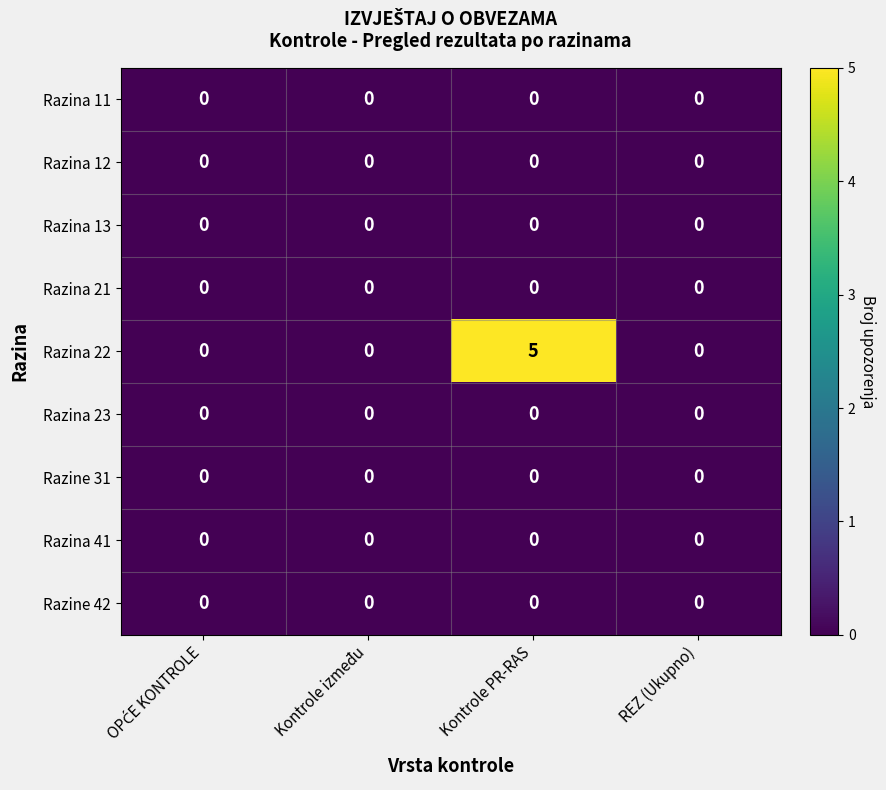

At how many categories does at least one series exceed 2?

1